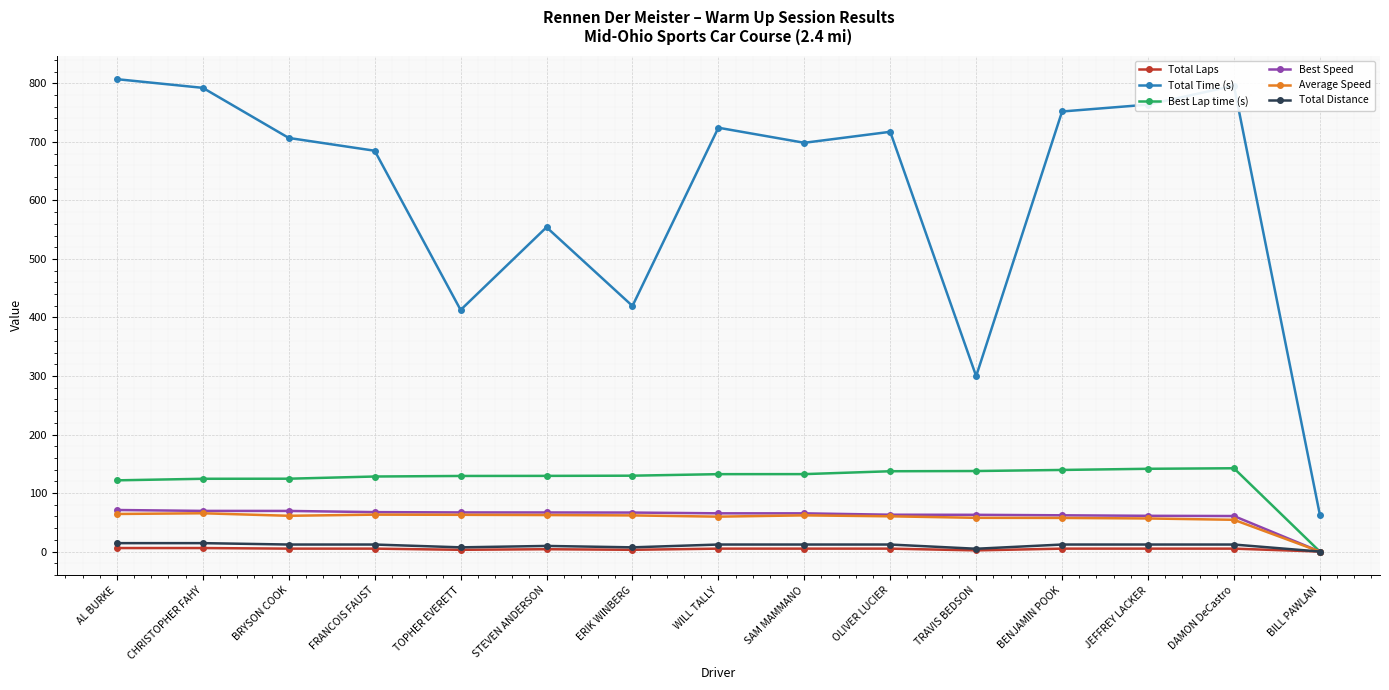

What is the value of the Best Speed point at the 14th from the left?

60.7